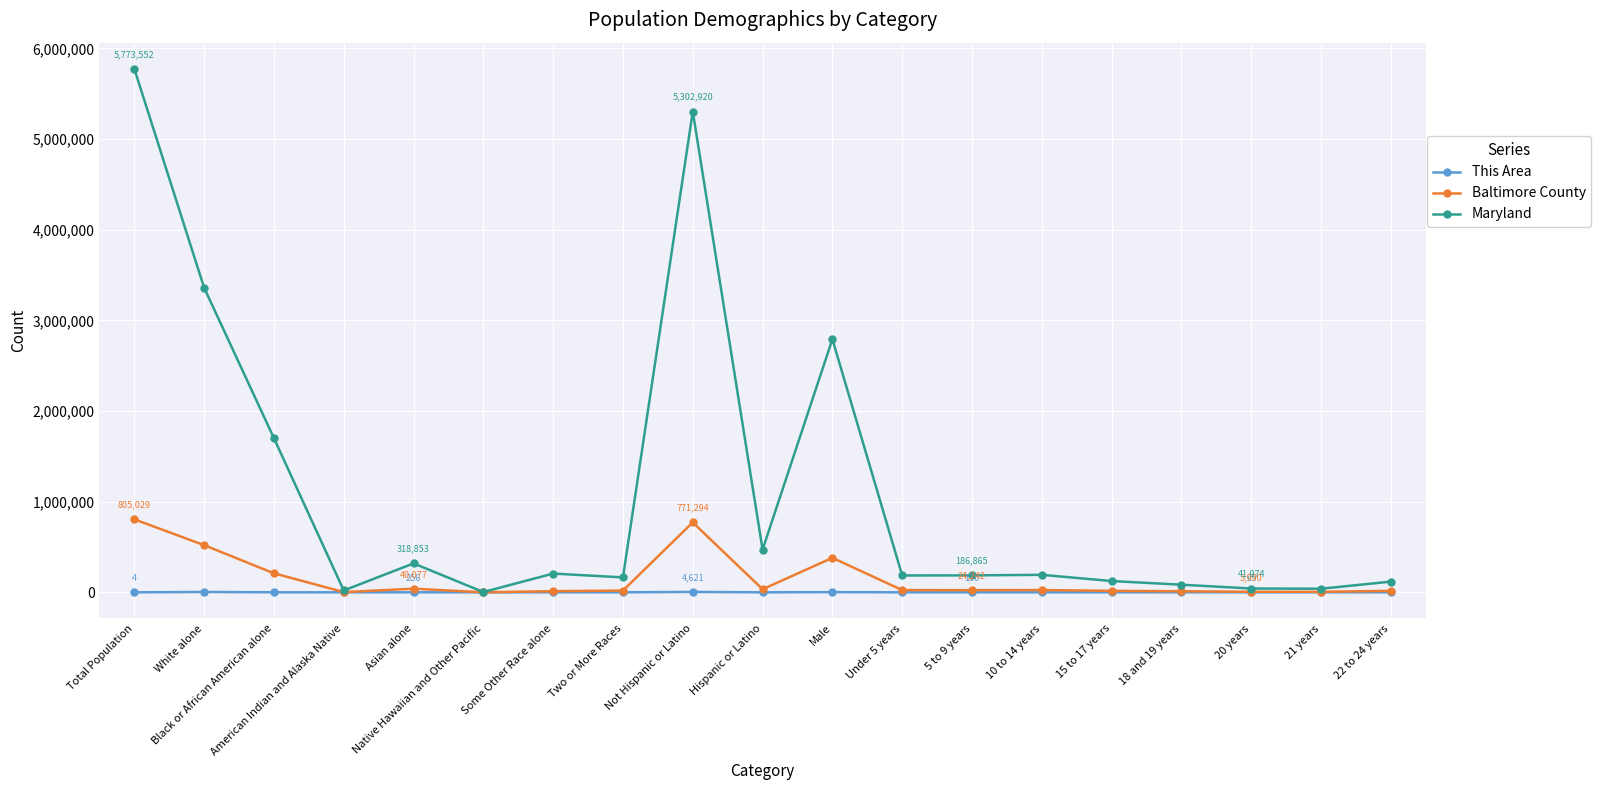

Which series has the largest range (max minus min)?

Maryland